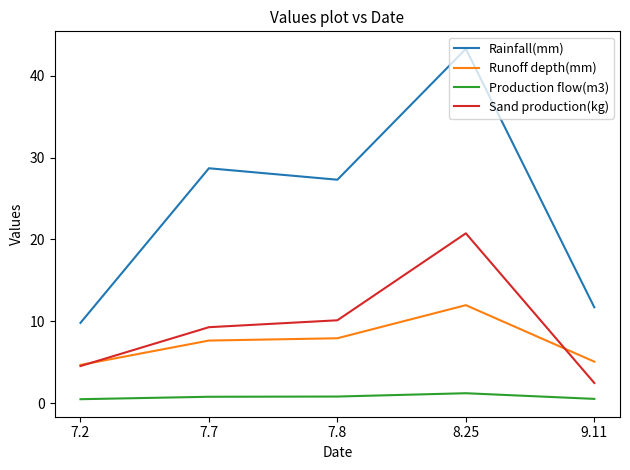

The value of Sand production(kg) at 7.8 is 3.4. True or false?

False